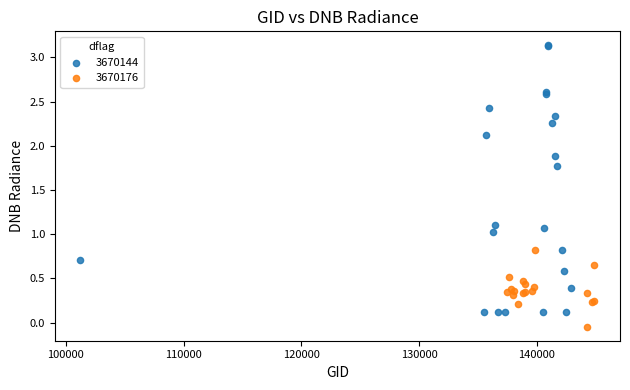

Which series reaches the minimum Y coordinate?

3670176